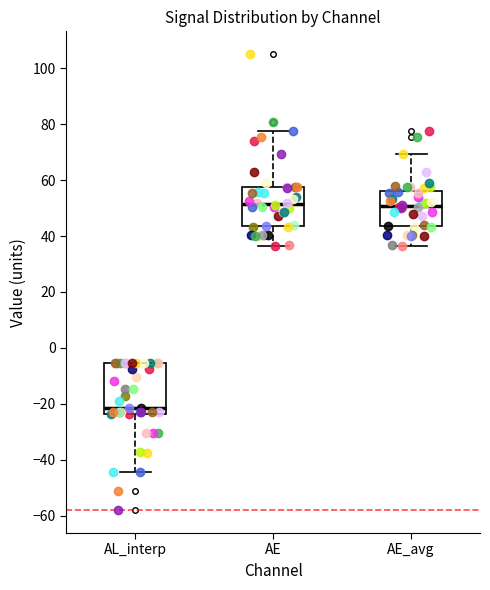

Where is the lower edge of the box for AL_interp on the y-axis? The values are not printed on the chart, so give them approximately, as read against the axis.

-24